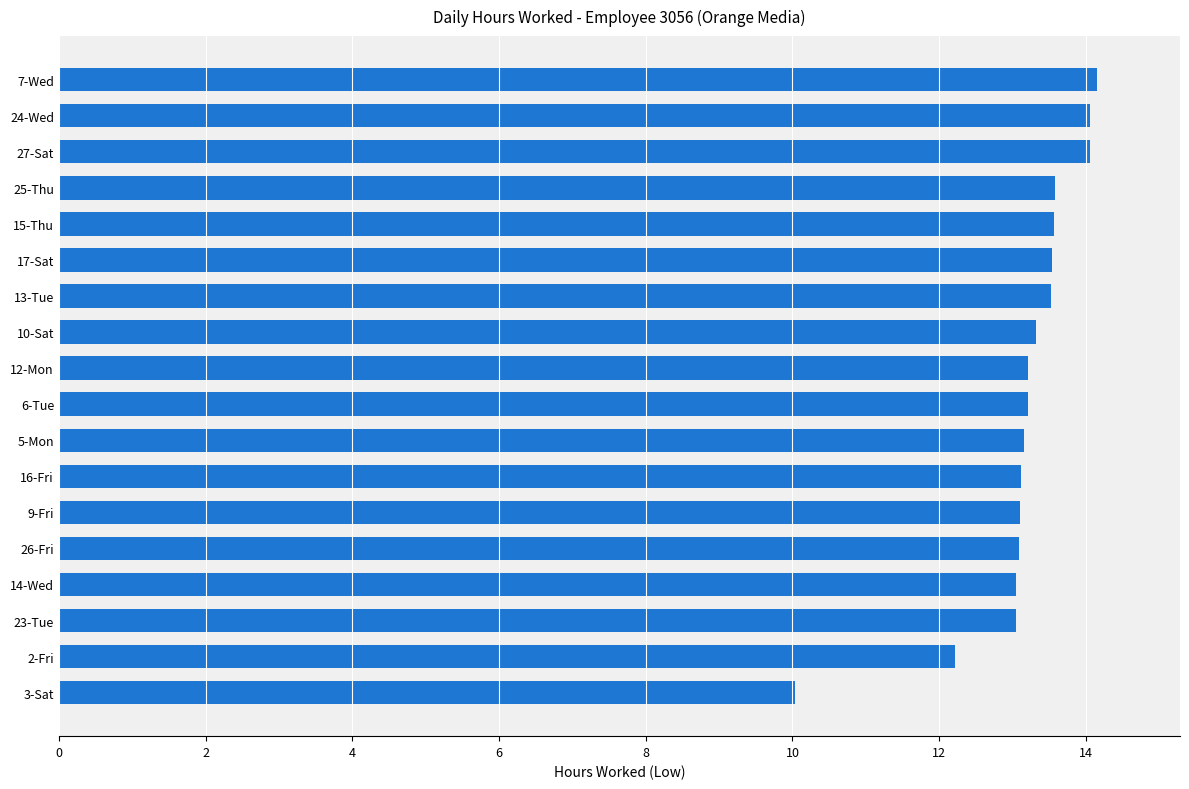

Does the chart contain any negative values?

No